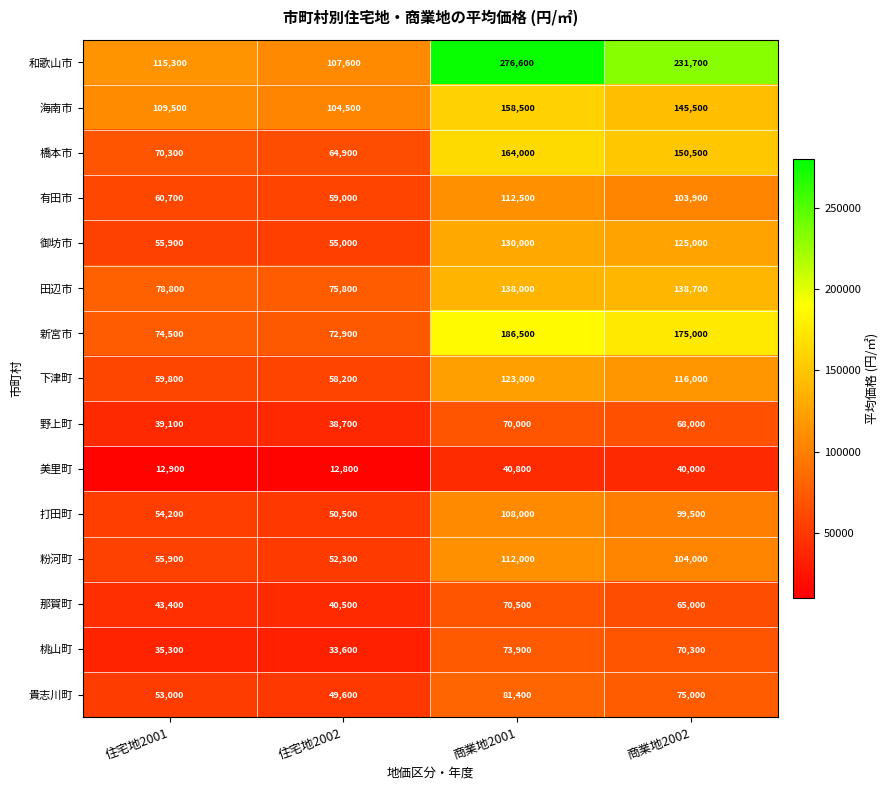

Which series has the largest total across all categories?

和歌山市